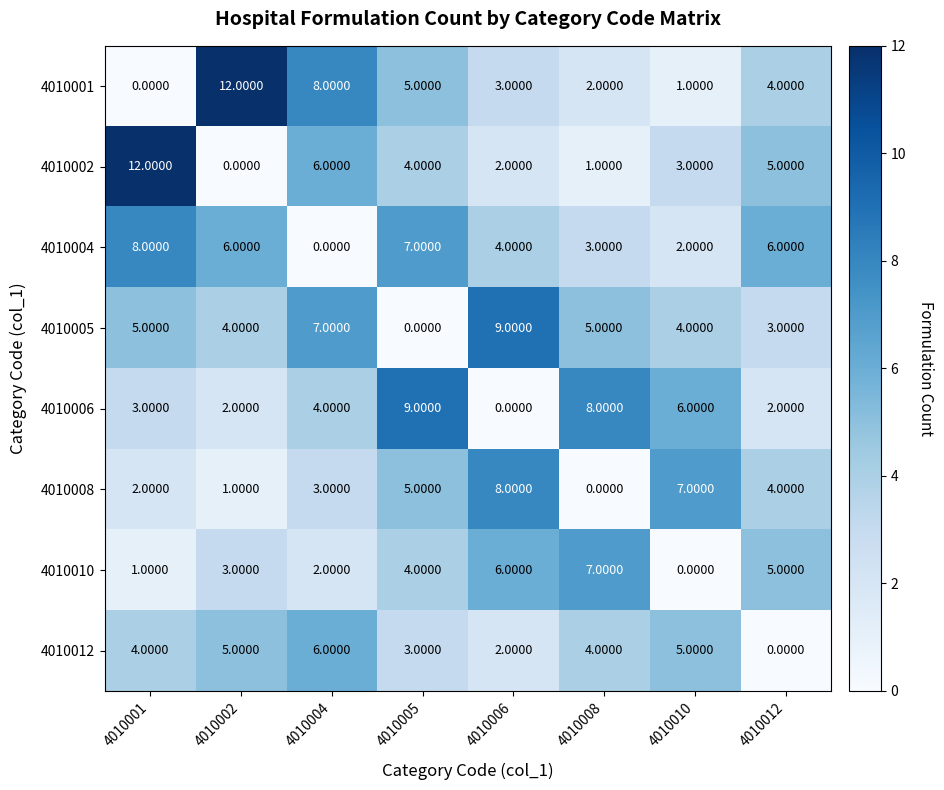

What is the difference between the highest and lowest values at 4010004?

8